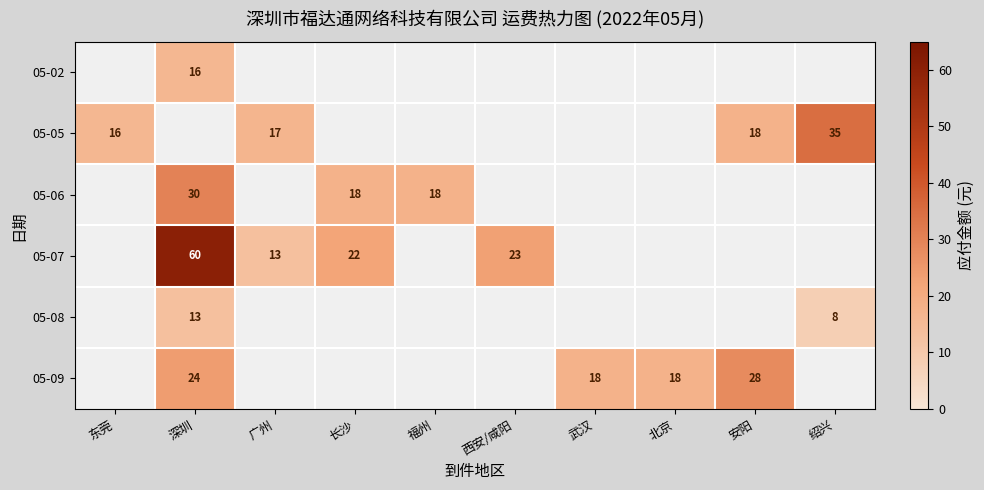

Which category has the lowest value in the 05-06 series?

东莞